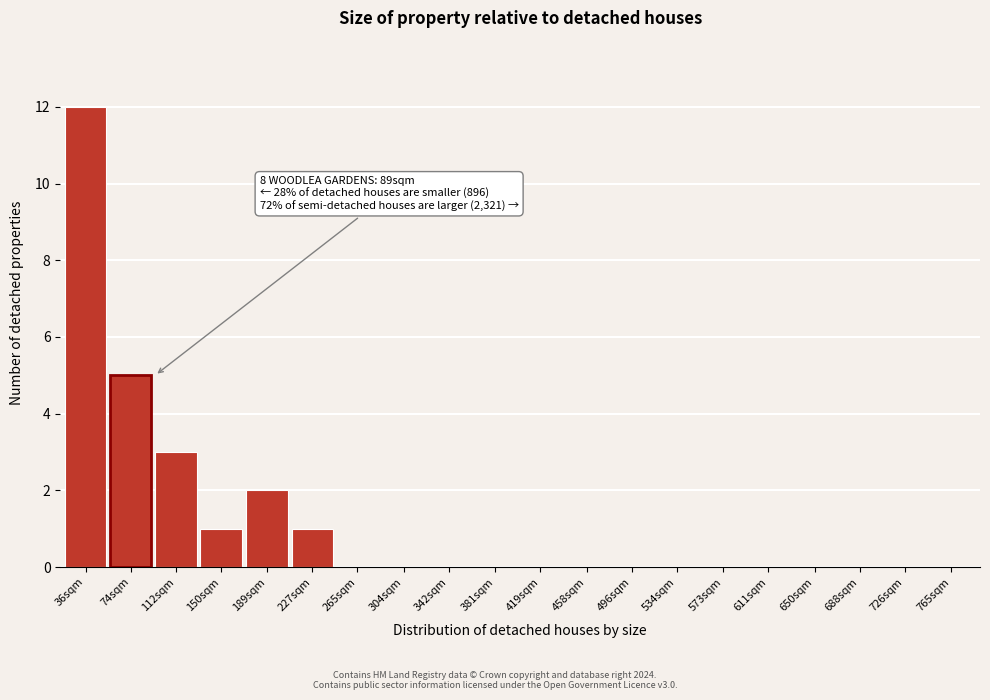

Reading left to right, extract all data points from this chart.

36sqm=12	74sqm=5	112sqm=3	150sqm=1	189sqm=2	227sqm=1	265sqm=0	304sqm=0	342sqm=0	381sqm=0	419sqm=0	458sqm=0	496sqm=0	534sqm=0	573sqm=0	611sqm=0	650sqm=0	688sqm=0	726sqm=0	765sqm=0